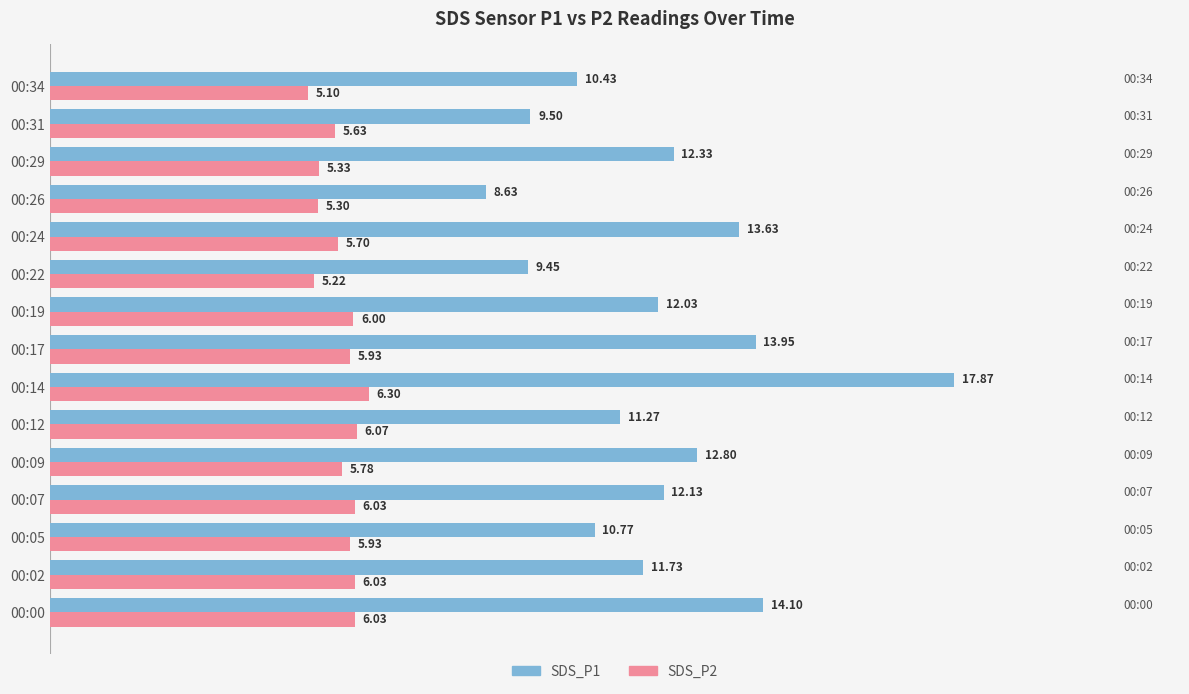

Rank the series at 00:00 from lowest to highest value.

SDS_P2, SDS_P1